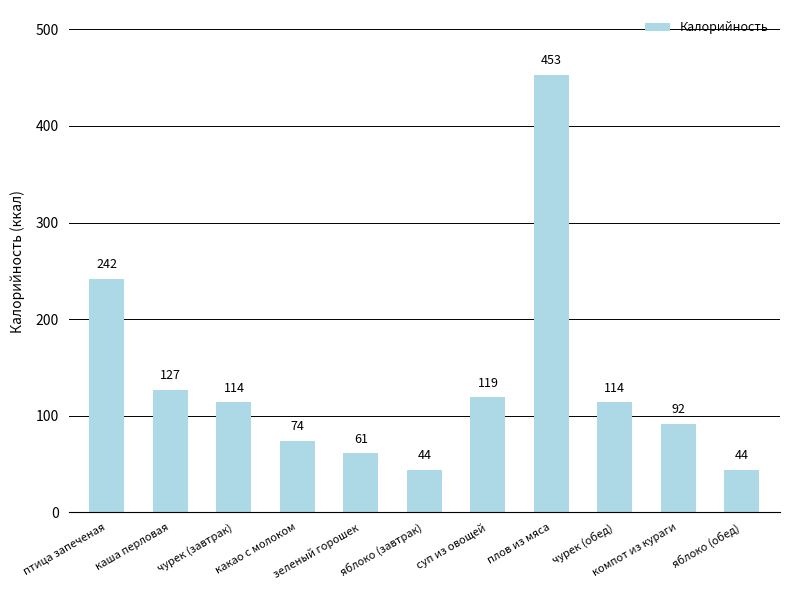

Between чурек (завтрак) and яблоко (завтрак), which is larger?

чурек (завтрак)